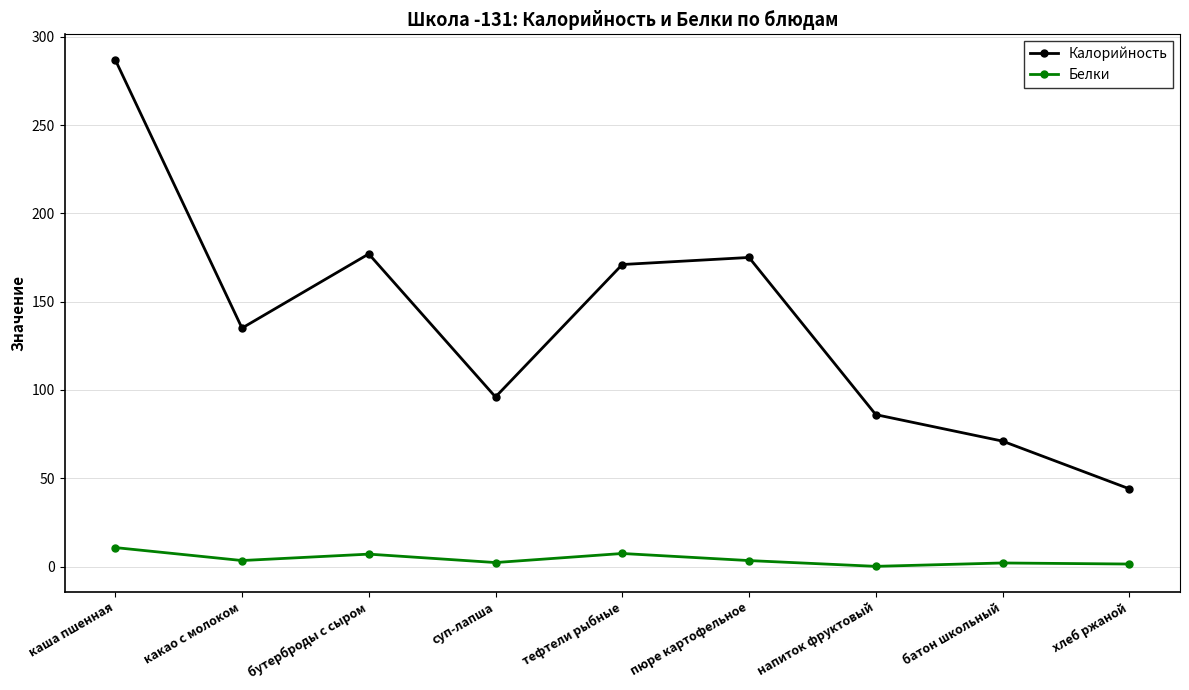

Where is Калорийность nearest to the value 165?

тефтели рыбные